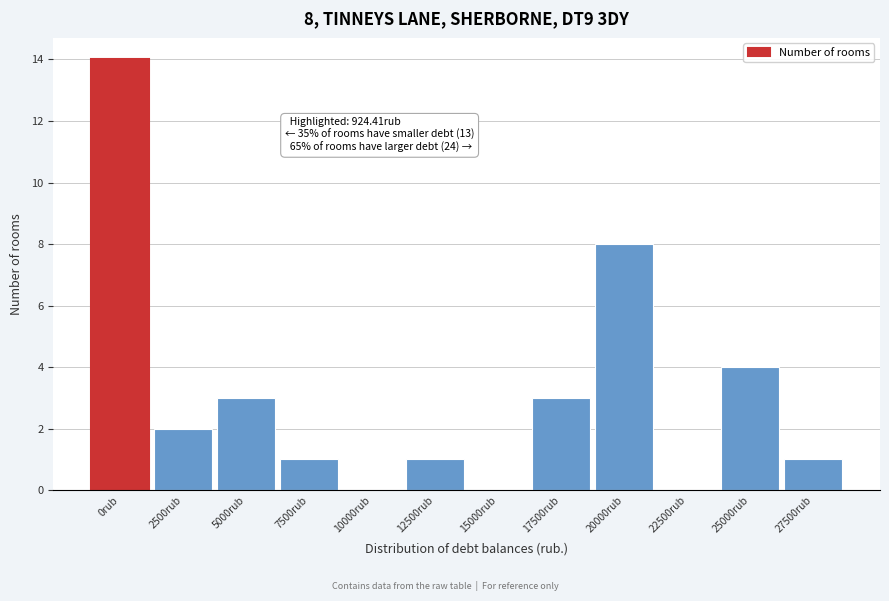

Reading right to left, transcribe all the data shown in this chart.

27500rub=1	25000rub=4	22500rub=0	20000rub=8	17500rub=3	15000rub=0	12500rub=1	10000rub=0	7500rub=1	5000rub=3	2500rub=2	0rub=14